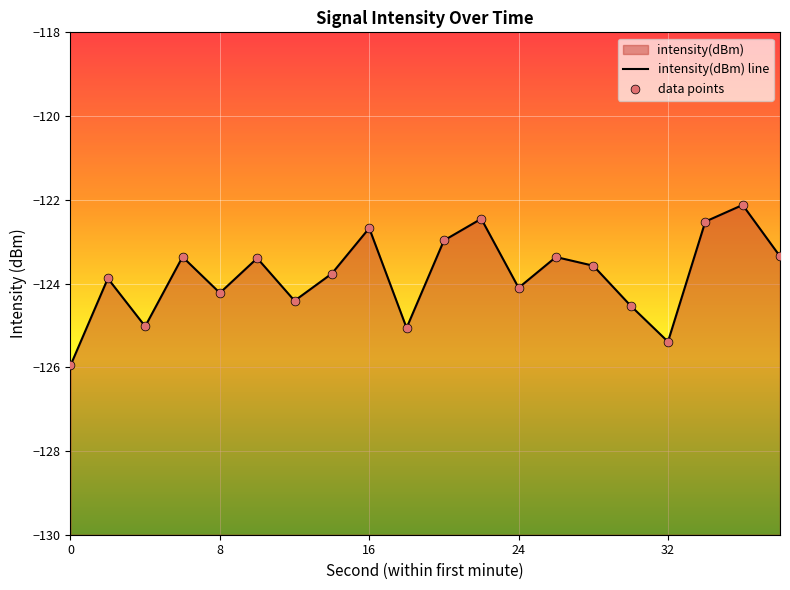

Between 28 and 0, which is larger?

28